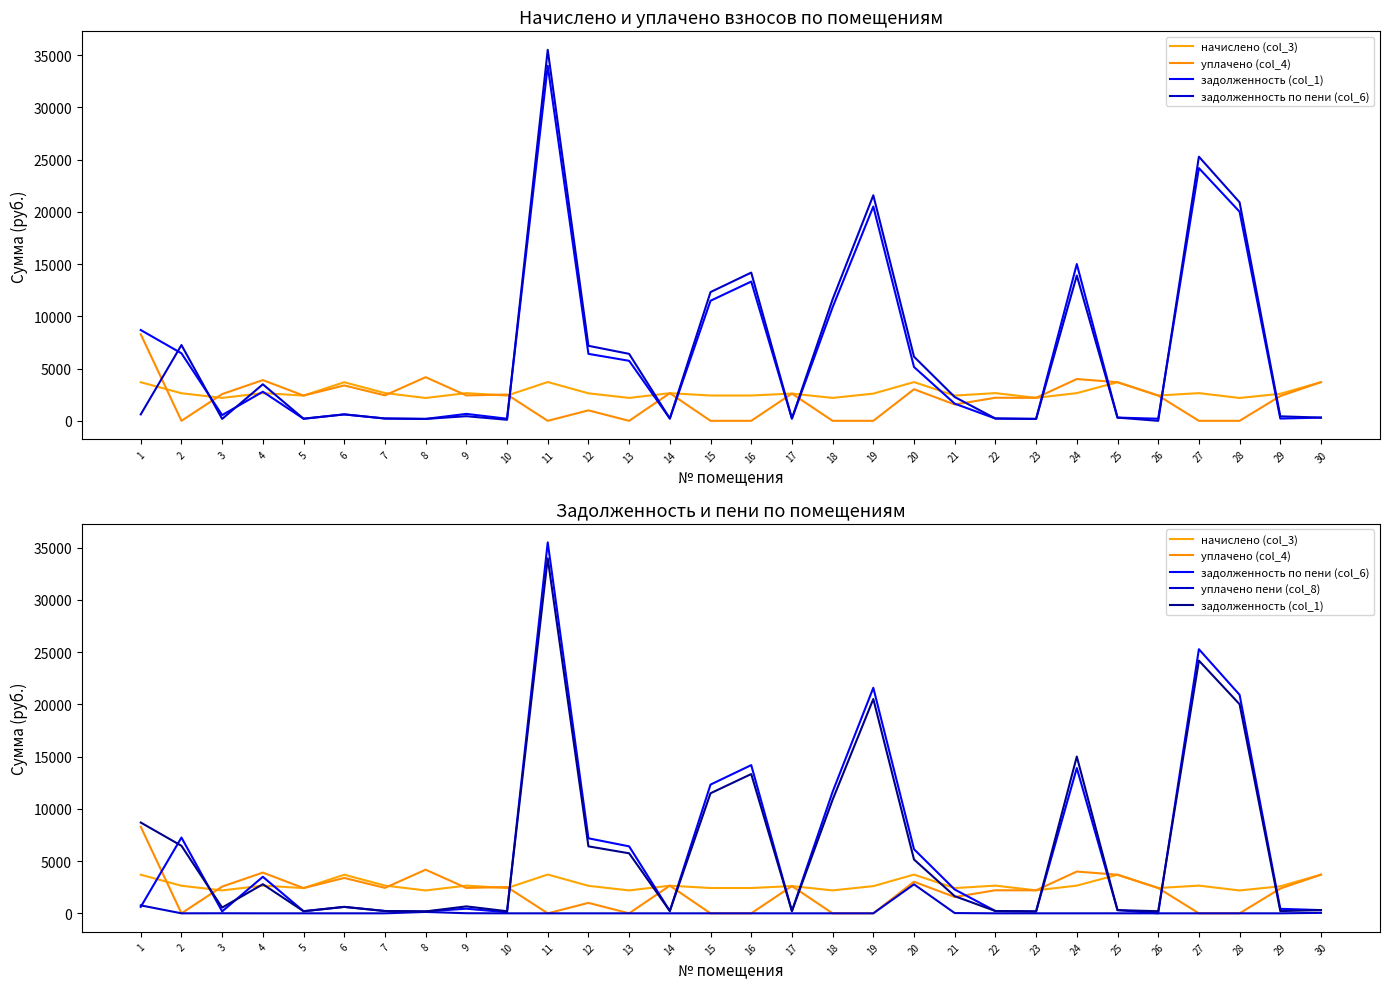

Which series changed the most between 18 and 26?

задолженность по пени (col_6)